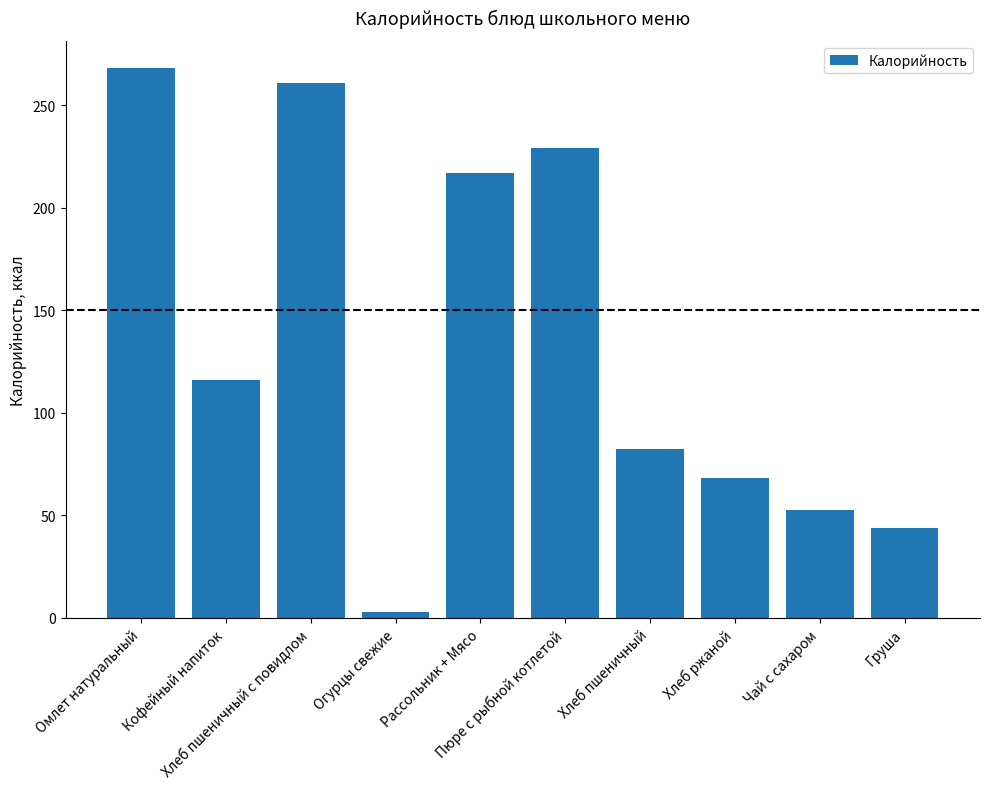

What is the smallest value displayed?

2.9